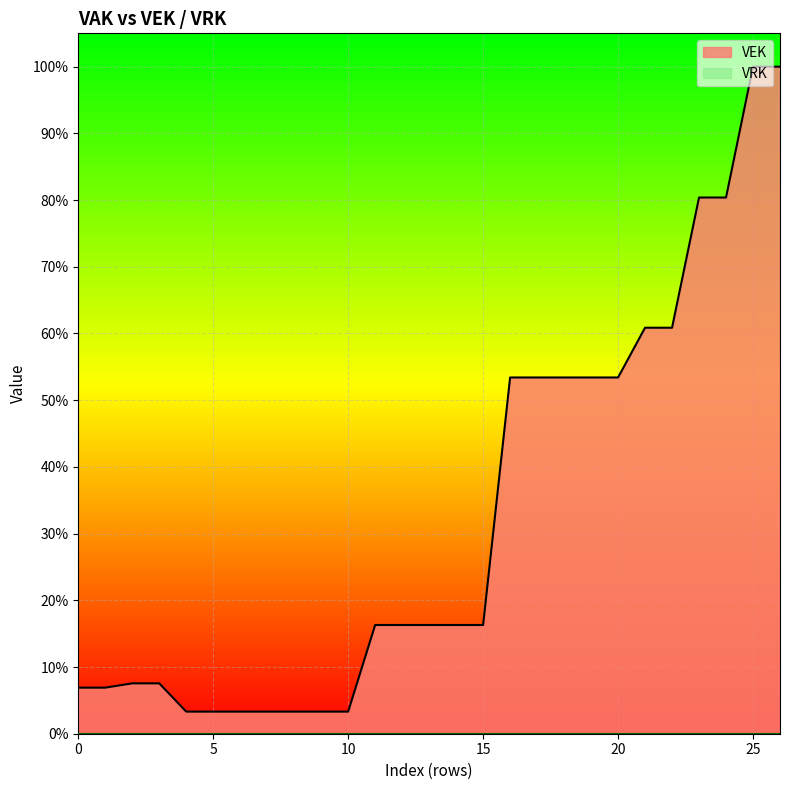

How many lines are shown in the chart?

1